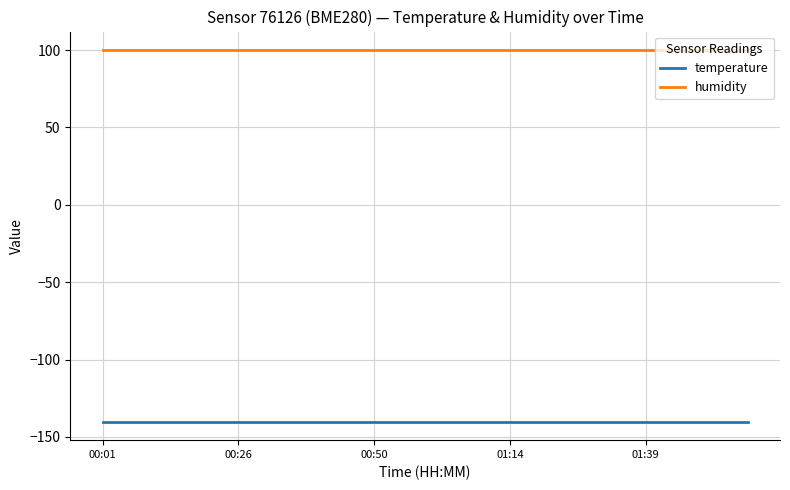

List the series in order of their peak value, lowest first.

temperature, humidity